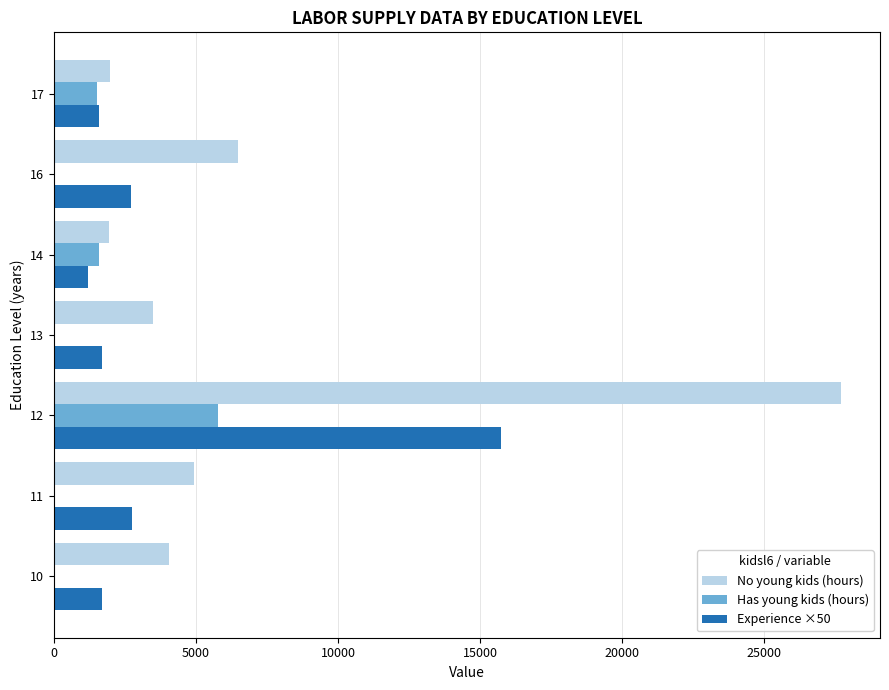

Is the value of Experience ×50 at 13 greater than the value of Has young kids (hours) at 13?

Yes